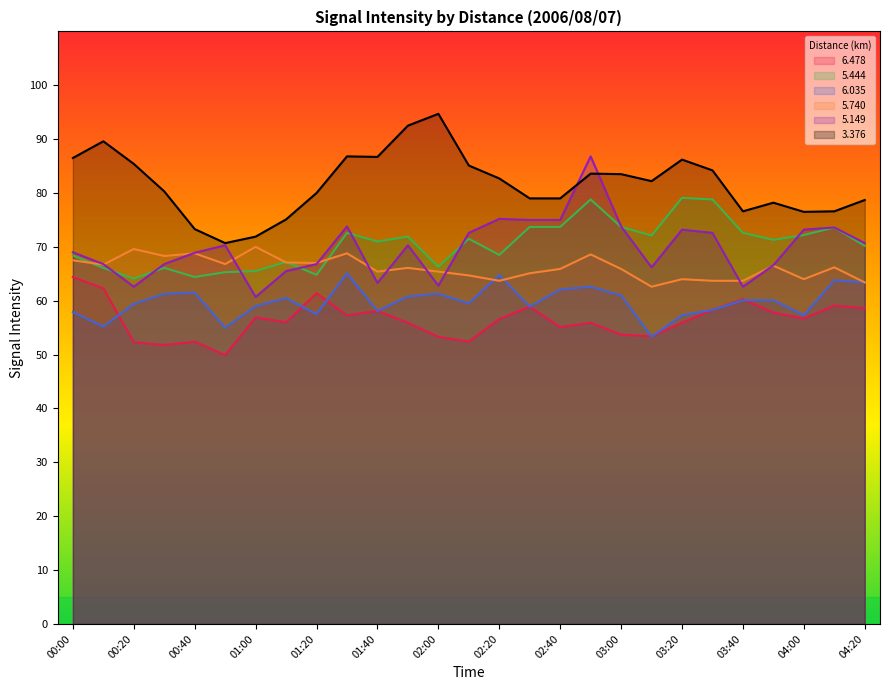

What is the average value of the   5.740 series?

66.1